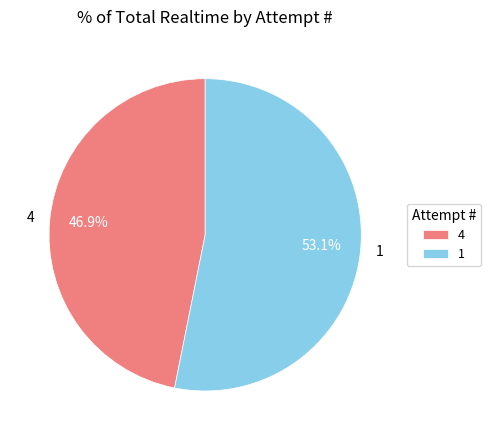

To the nearest percent, what is the difference between the 4 and 1 slice percentages?

6%